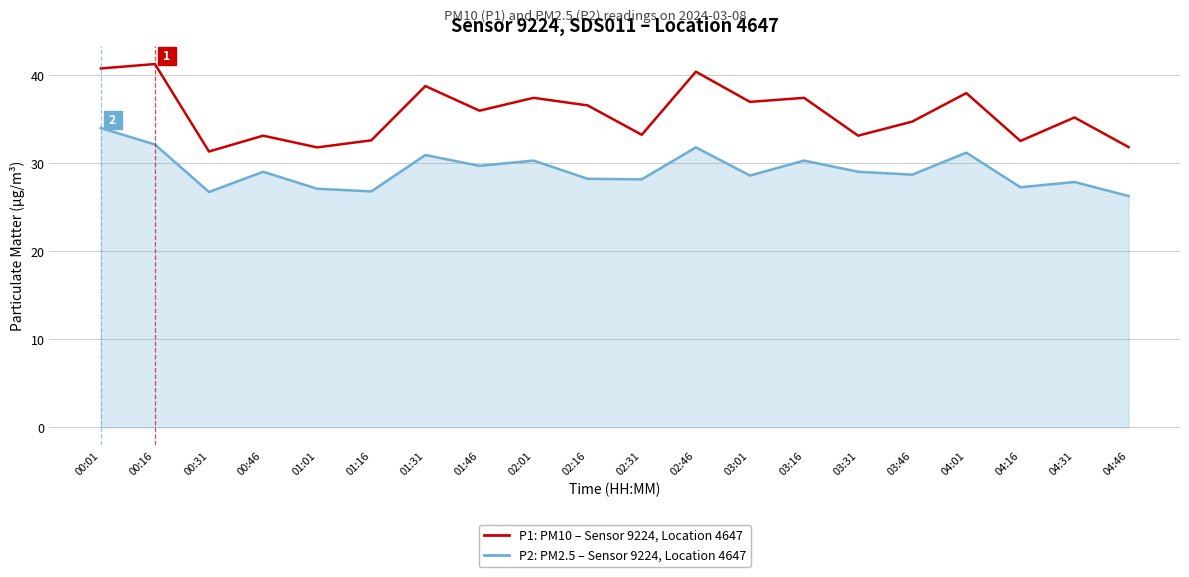

Rank the series by their maximum value, from highest to lowest.

P1: PM10 – Sensor 9224, Location 4647, P2: PM2.5 – Sensor 9224, Location 4647